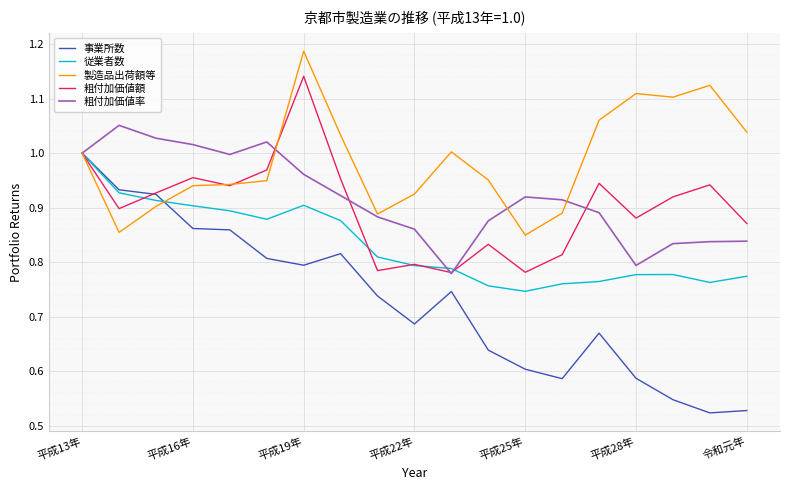

True or false: 事業所数 and 従業者数 cross at least once.

True